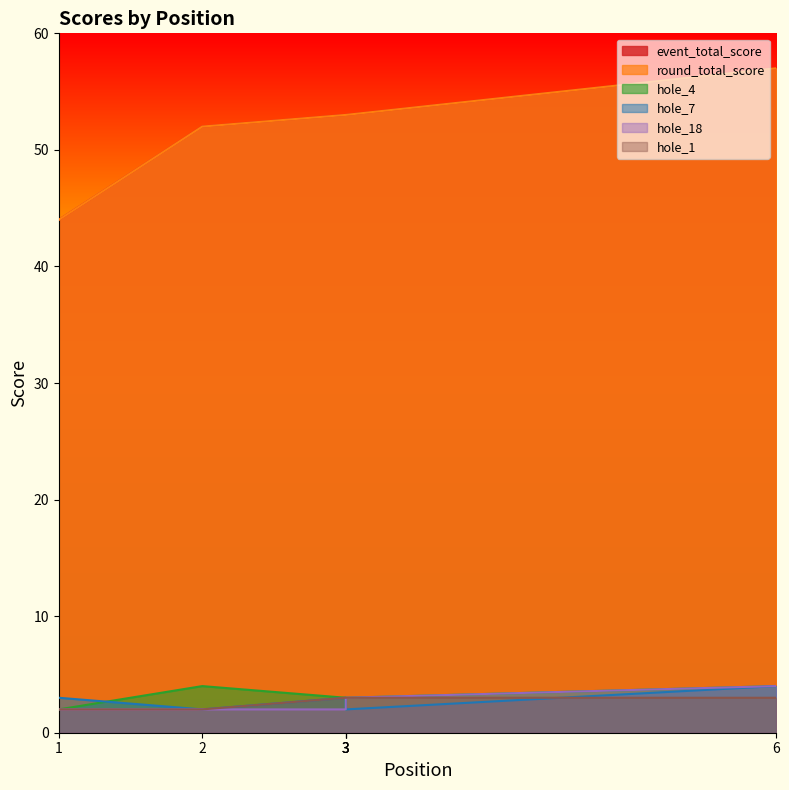

Where does the round_total_score series first go above 53?

6